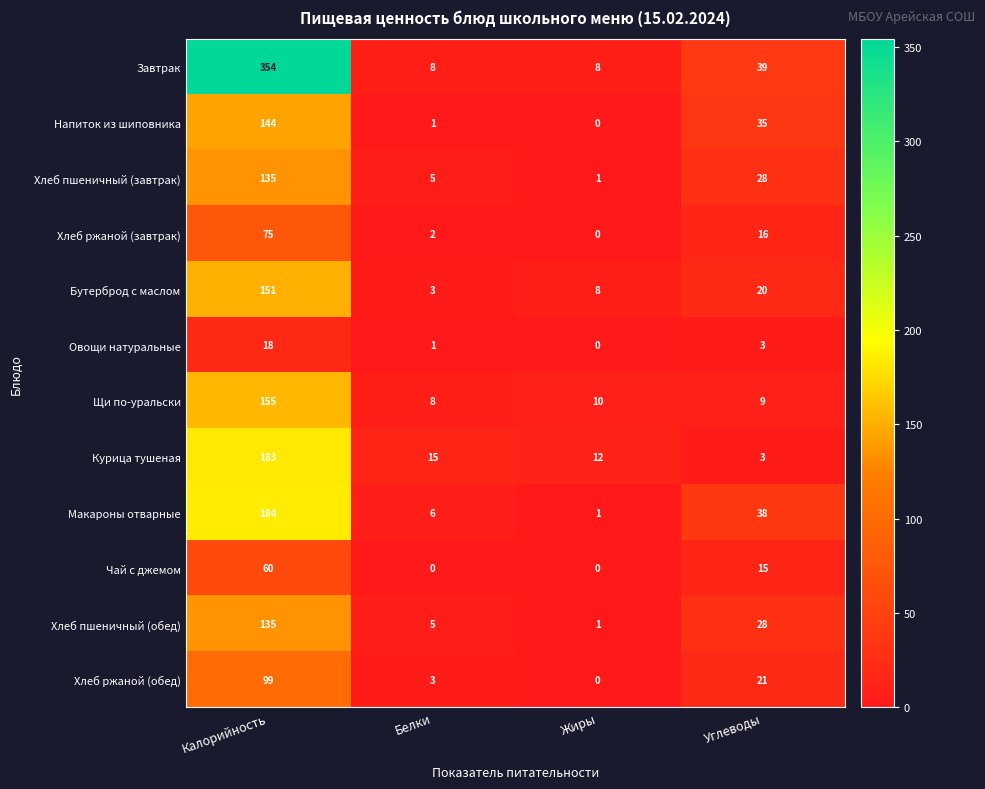

Which series has the widest spread of values?

Завтрак